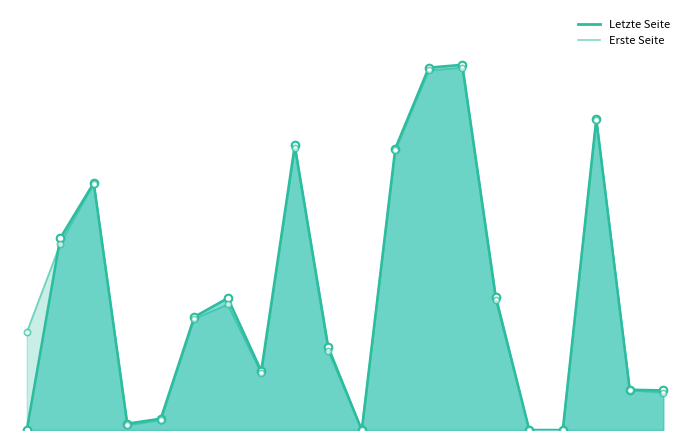

Which series has the widest spread of Y values?

Letzte Seite